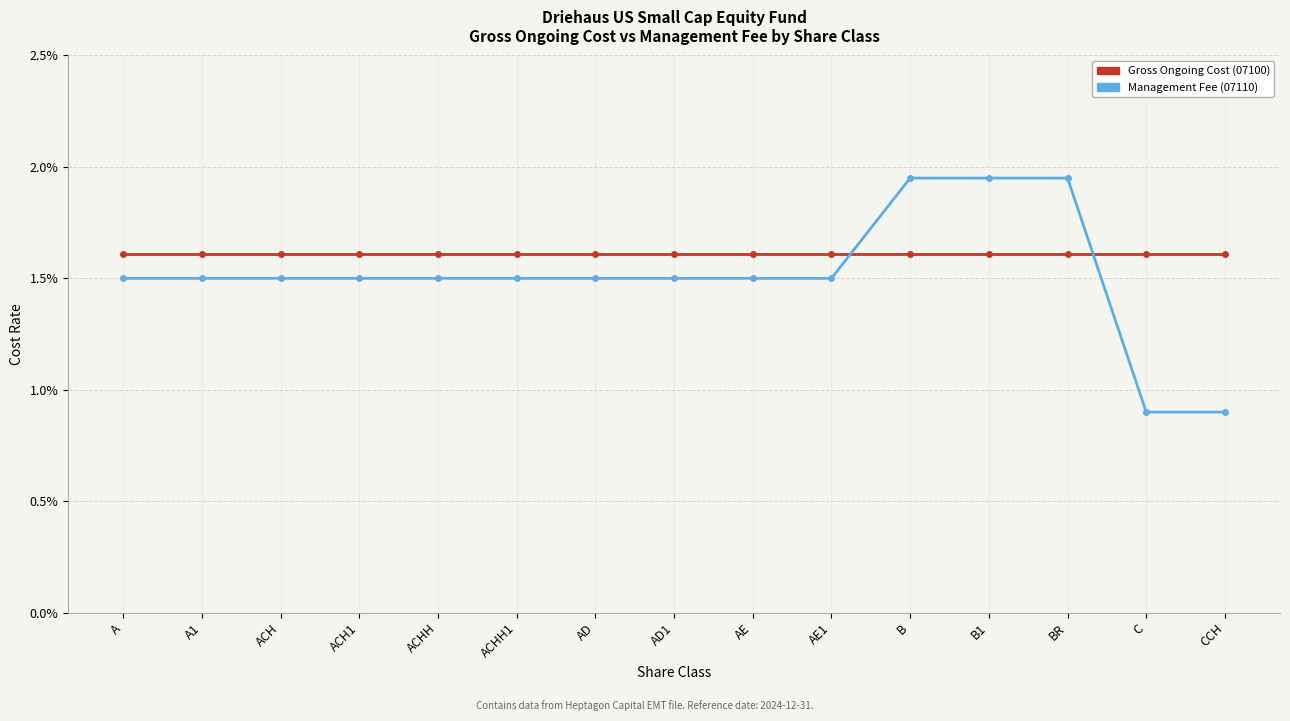

What are all the series names shown in the legend?

Gross Ongoing Cost (07100), Management Fee (07110)